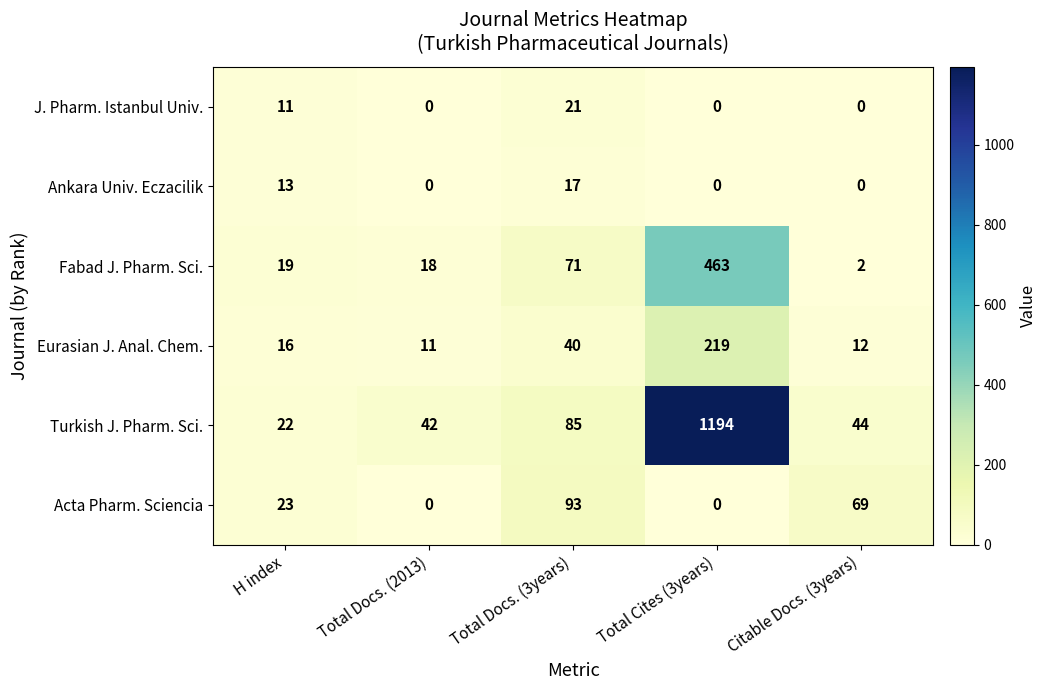

Which series has the widest spread of values?

Turkish J. Pharm. Sci.